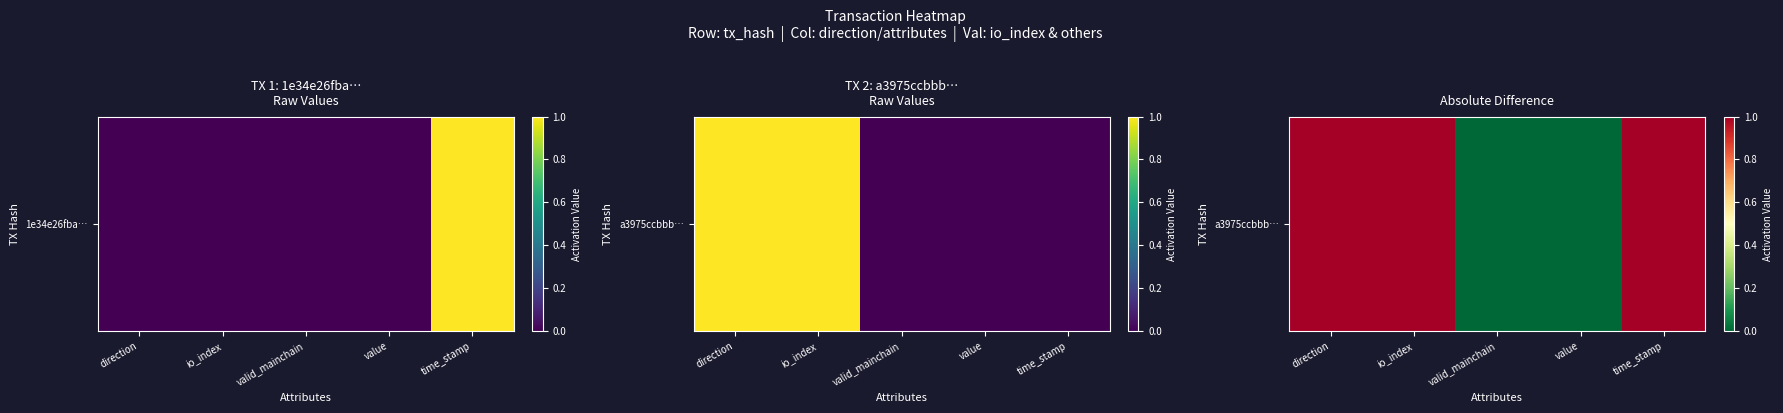

What is the difference between the second highest and minimum values?

1